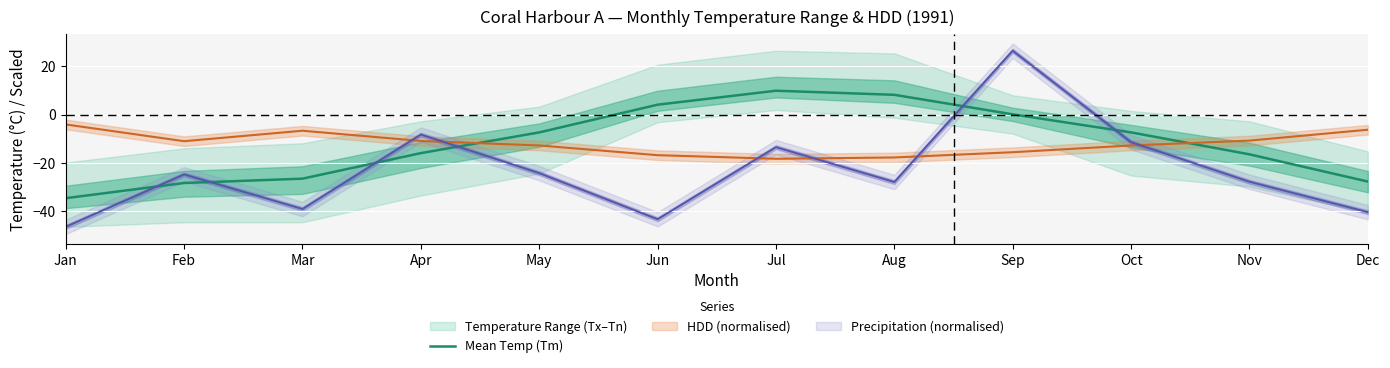

What is the maximum value for Mean Temp (Tm)?

9.9